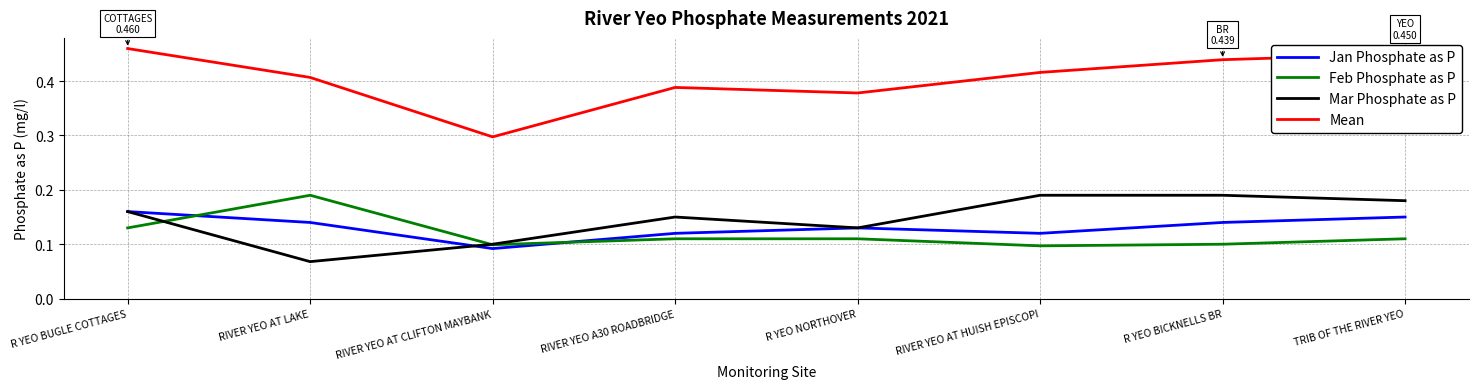

How many categories are shown in the chart?

8